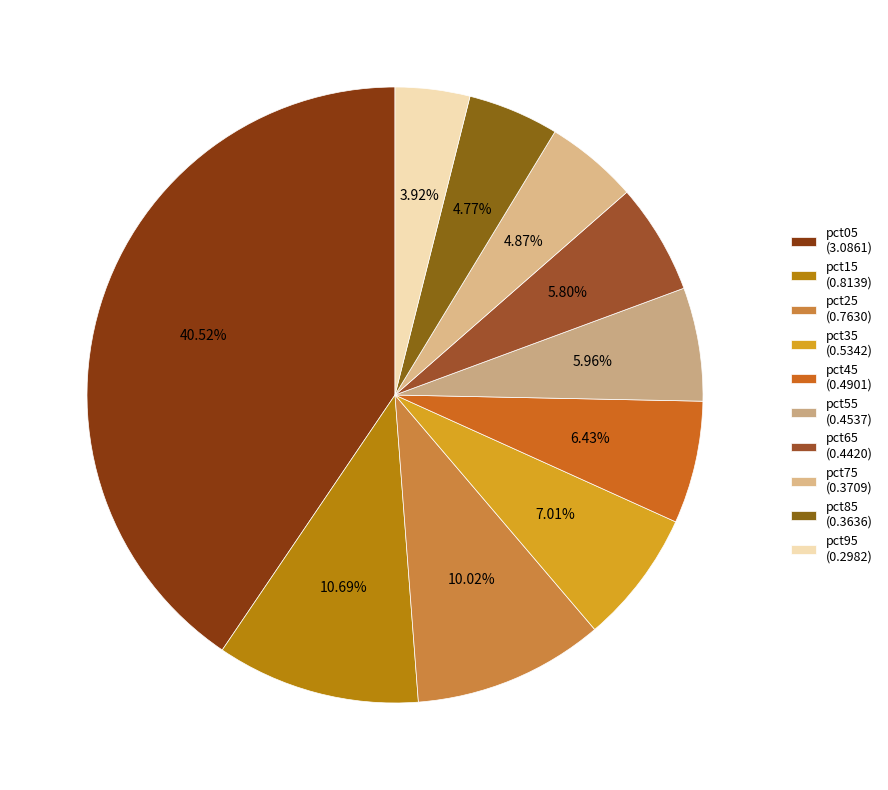

To the nearest percent, what is the difference between the largest and smallest slice percentages?

37%